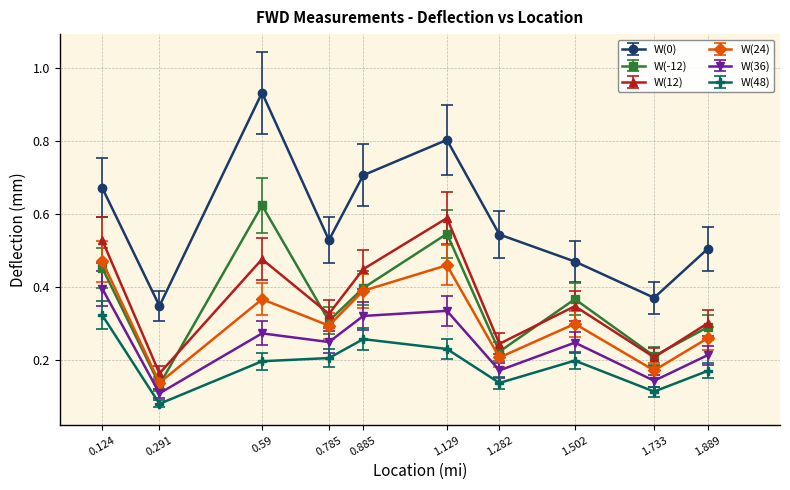

How many interior local valleys does the W(12) series have?

4